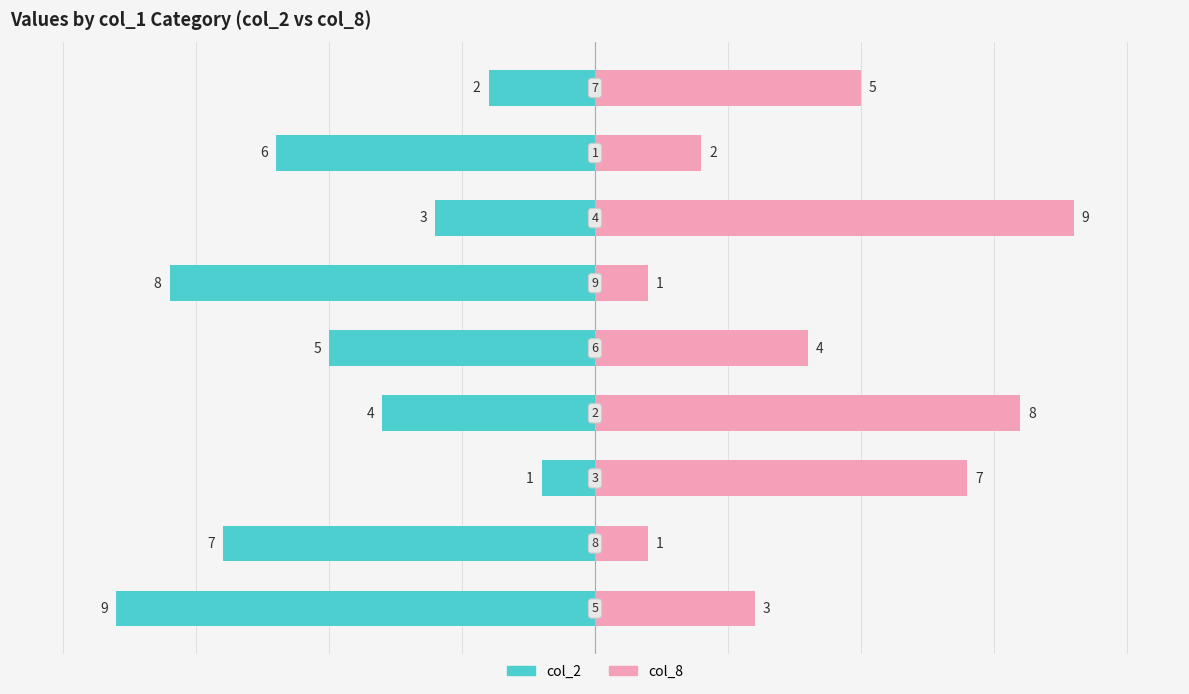

Reading left to right, extract all data points from this chart.

col_2: -9	-7	-1	-4	-5	-8	-3	-6	-2
col_8: 3	1	7	8	4	1	9	2	5